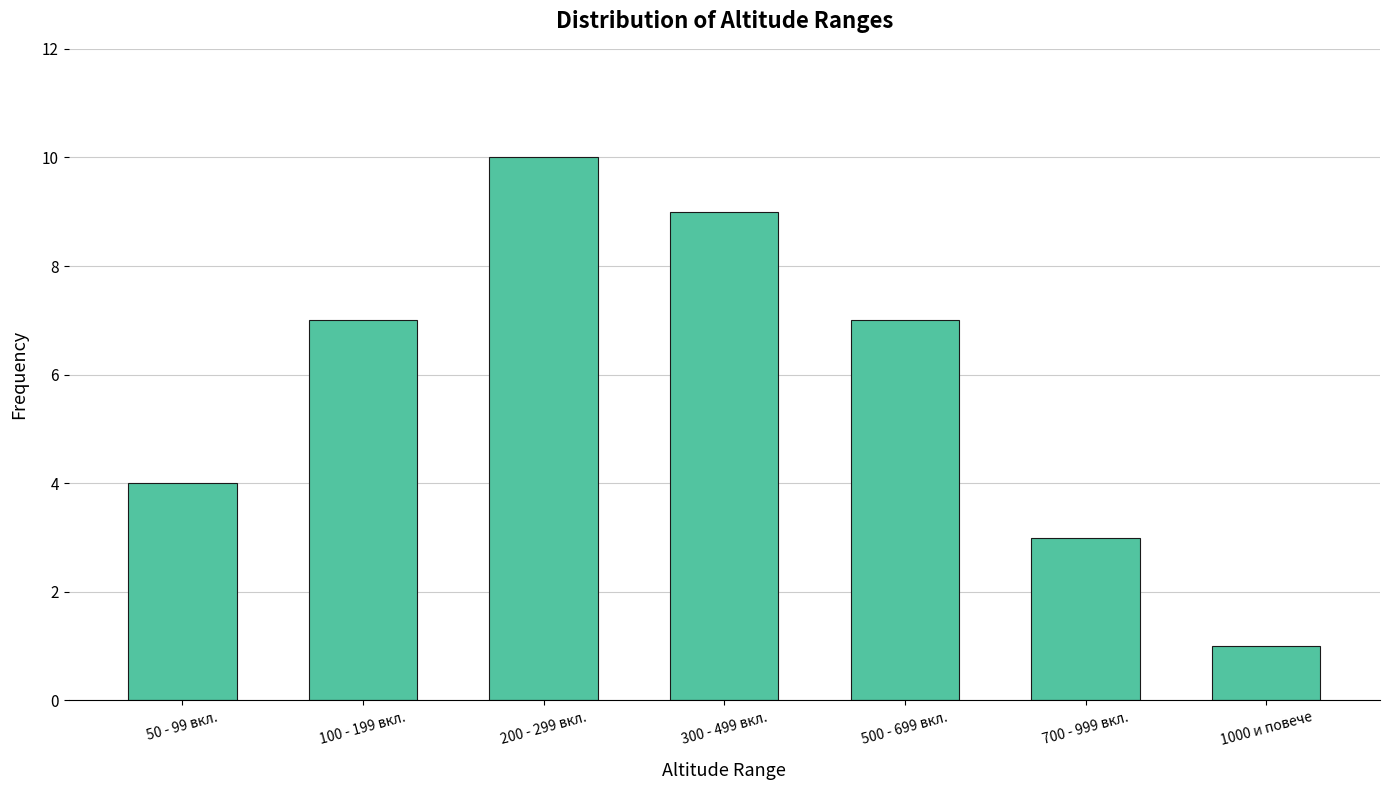

What is the average value?

6